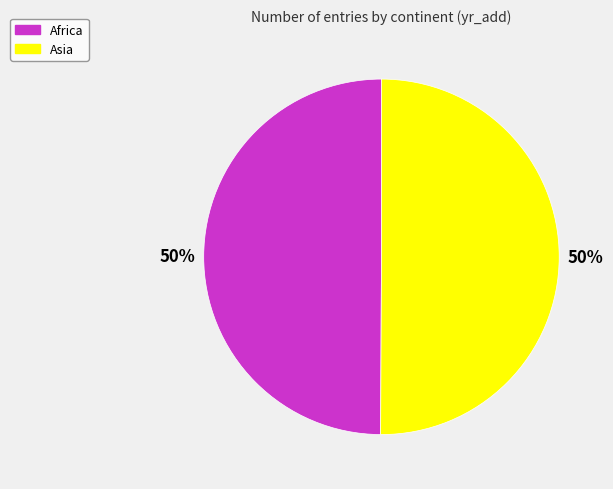

Is the sum of Africa and Asia greater than half?

Yes